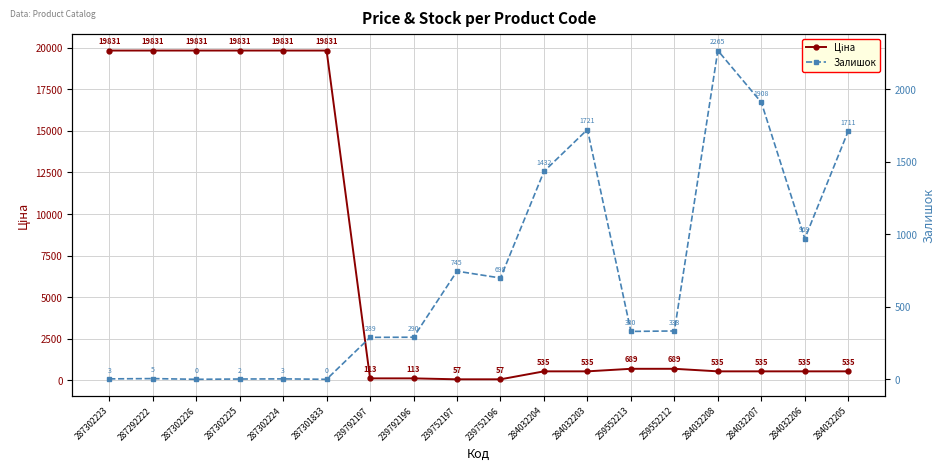

How many lines are shown in the chart?

2